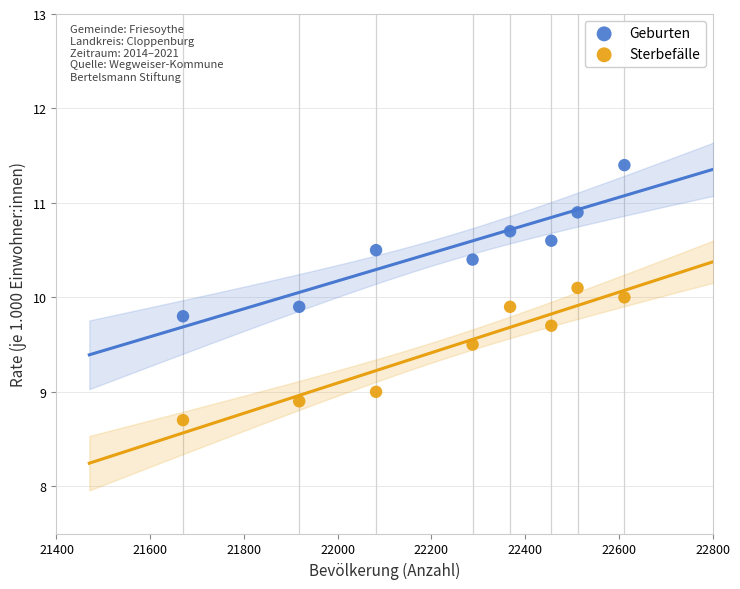

Which series reaches the minimum Y coordinate?

Sterbefälle